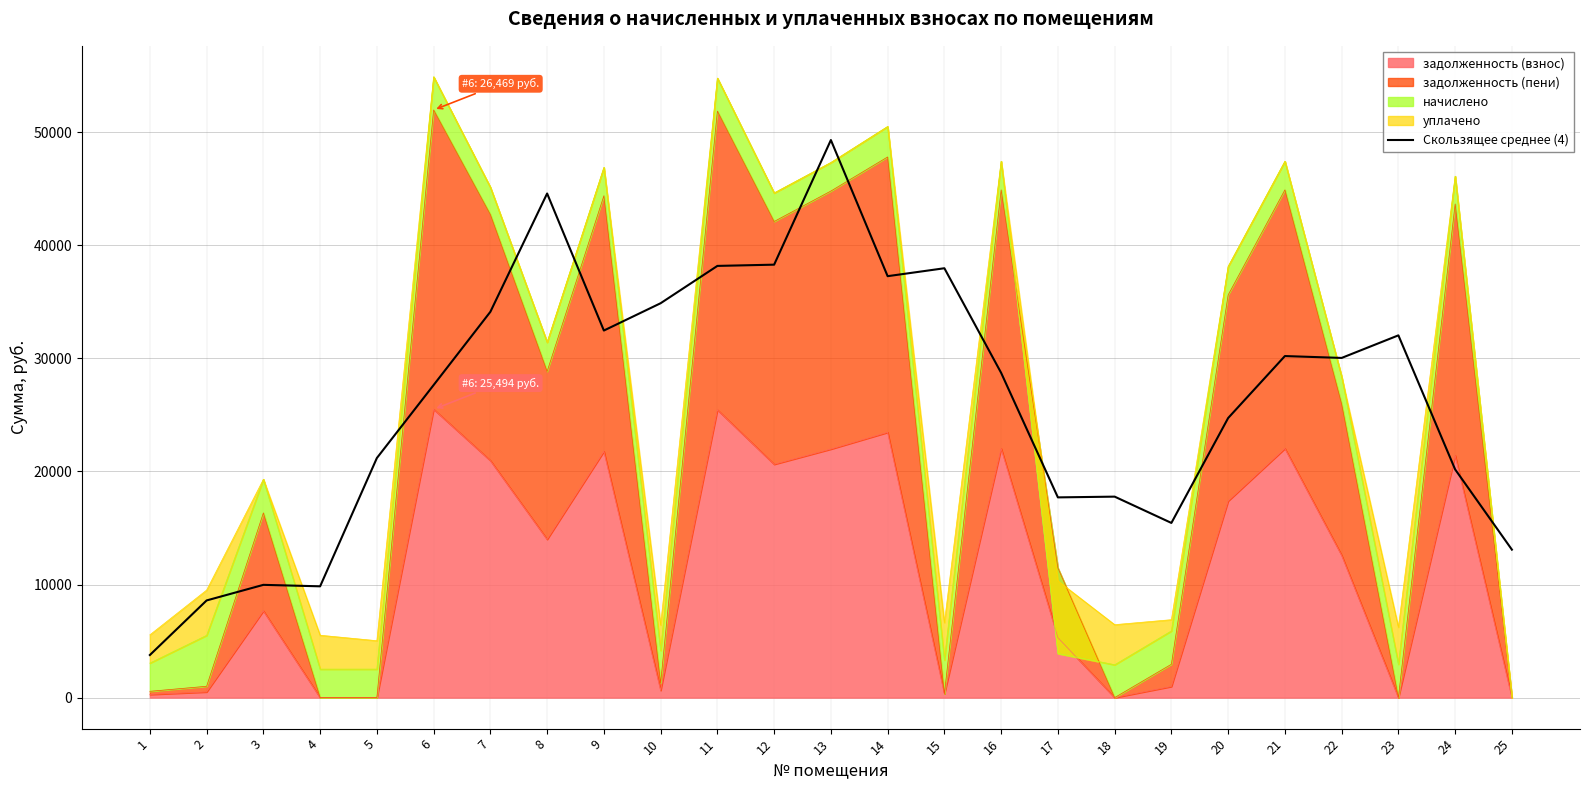

The chart shows a value of 44575.6 at 8. True or false?

True